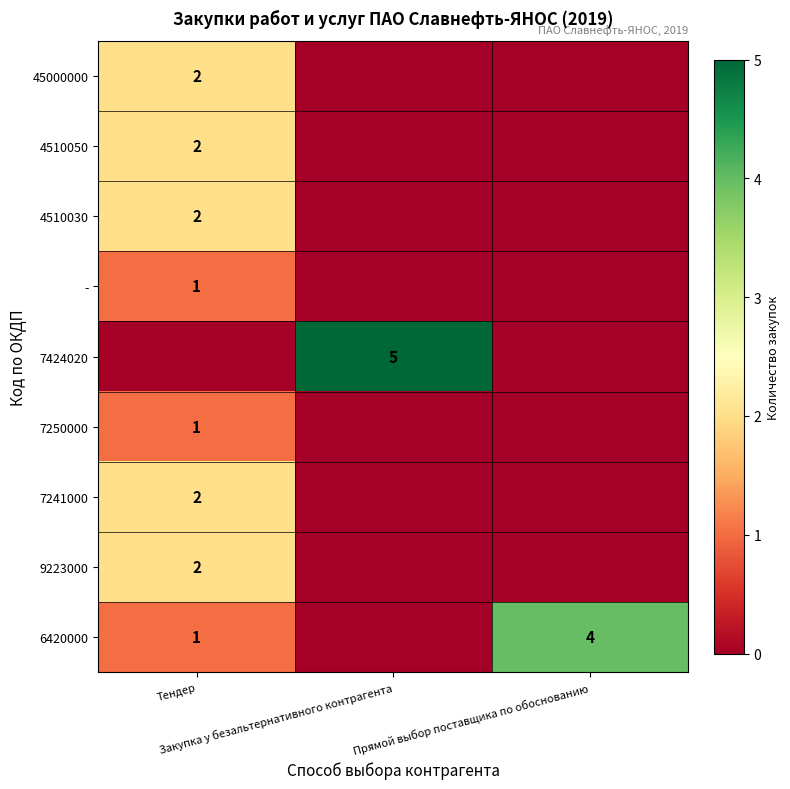

Is the value of 7241000 at Прямой выбор поставщика по обоснованию greater than the value of 7250000 at Тендер?

No